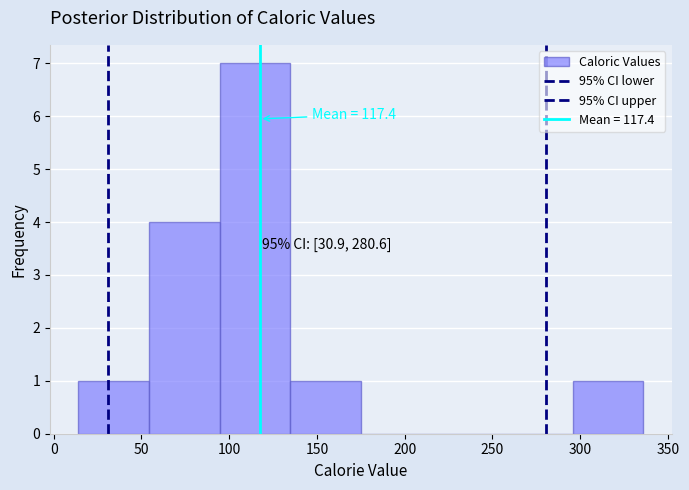

Over which range of the x-axis is the bar tallest?

95 to 135